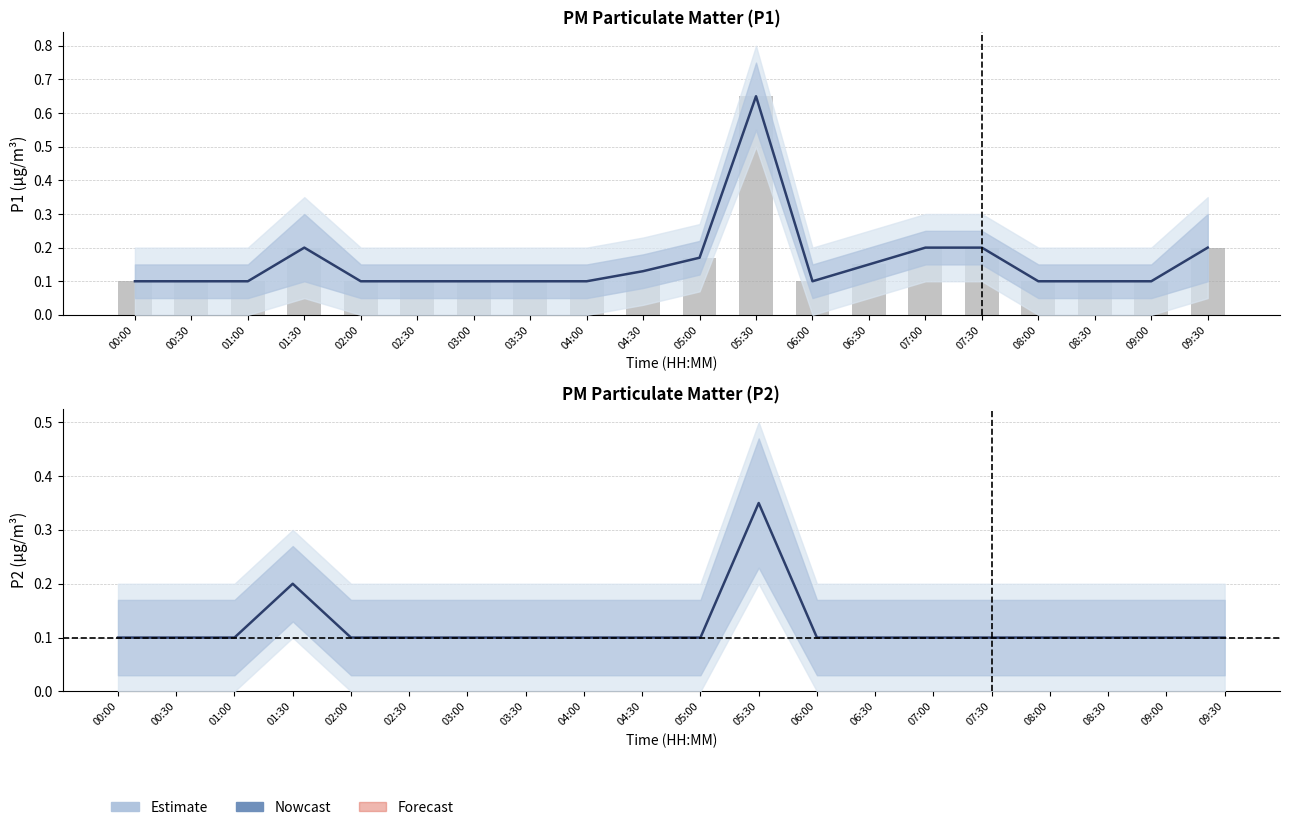

Between 09:30 and 01:30, which is larger?

09:30